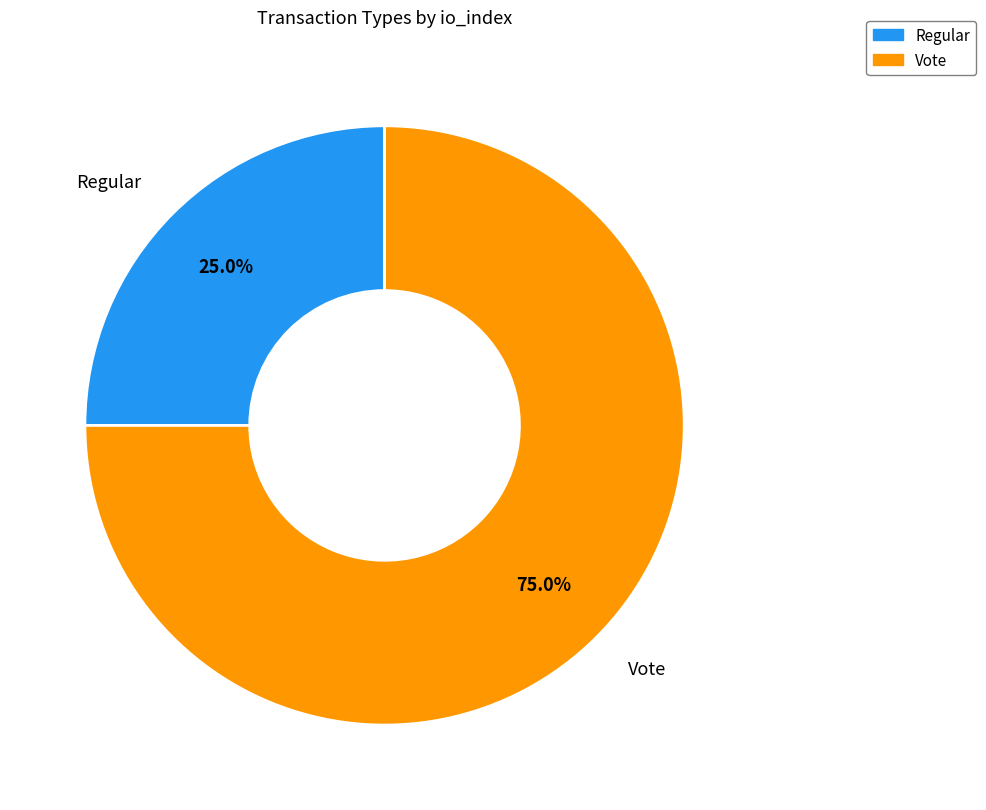

Which category has the smallest portion of the pie?

Regular